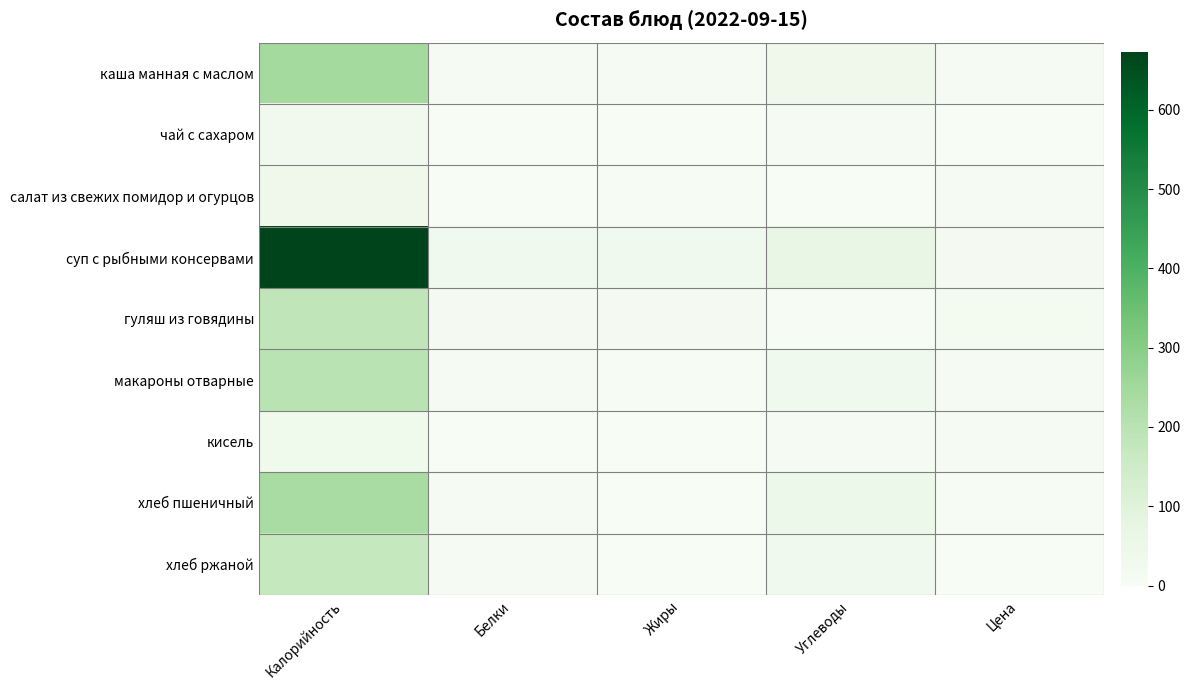

Rank the series by their maximum value, from lowest to highest.

чай с сахаром, кисель, салат из свежих помидор и огурцов, хлеб ржаной, гуляш из говядины, макароны отварные, хлеб пшеничный, каша манная с маслом, суп с рыбными консервами